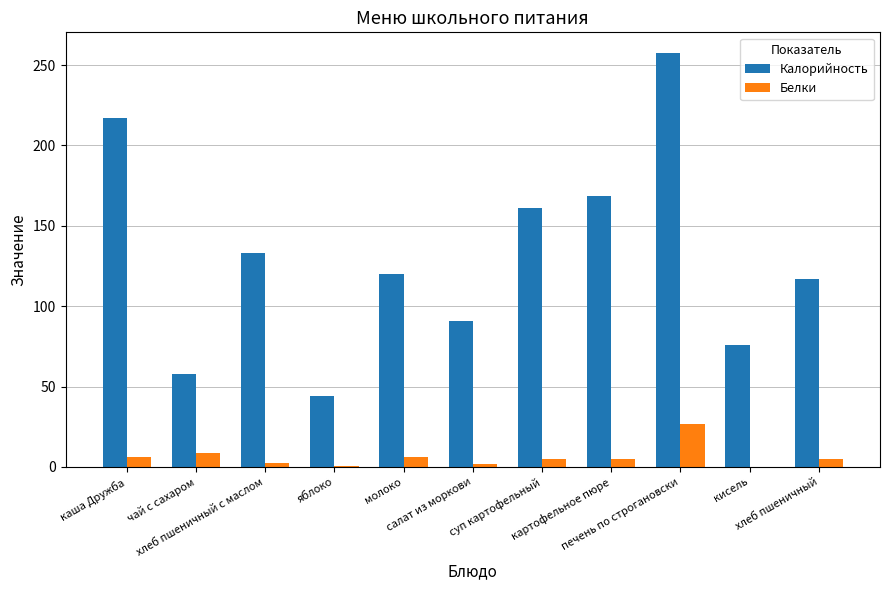

Does the chart contain stacked bars?

No